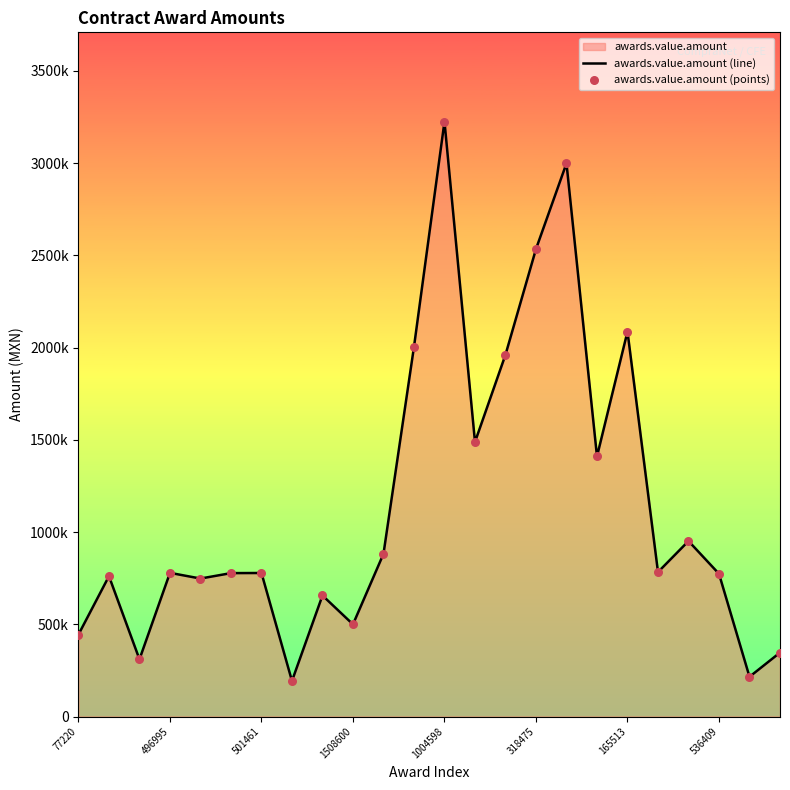

At which category is the sum across all series the highest?

1004598